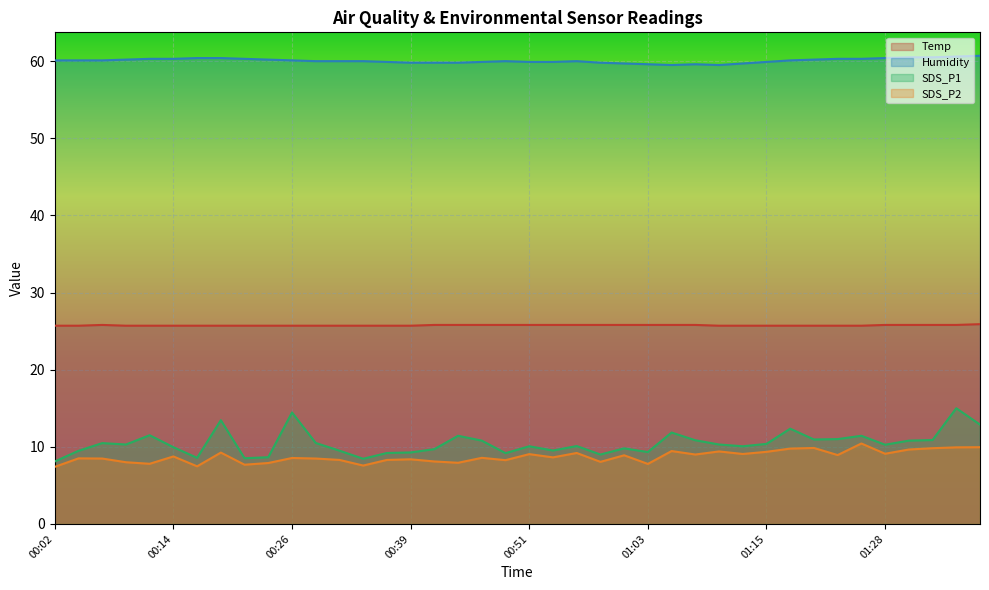

Does the chart display data point markers on the line(s)?

No